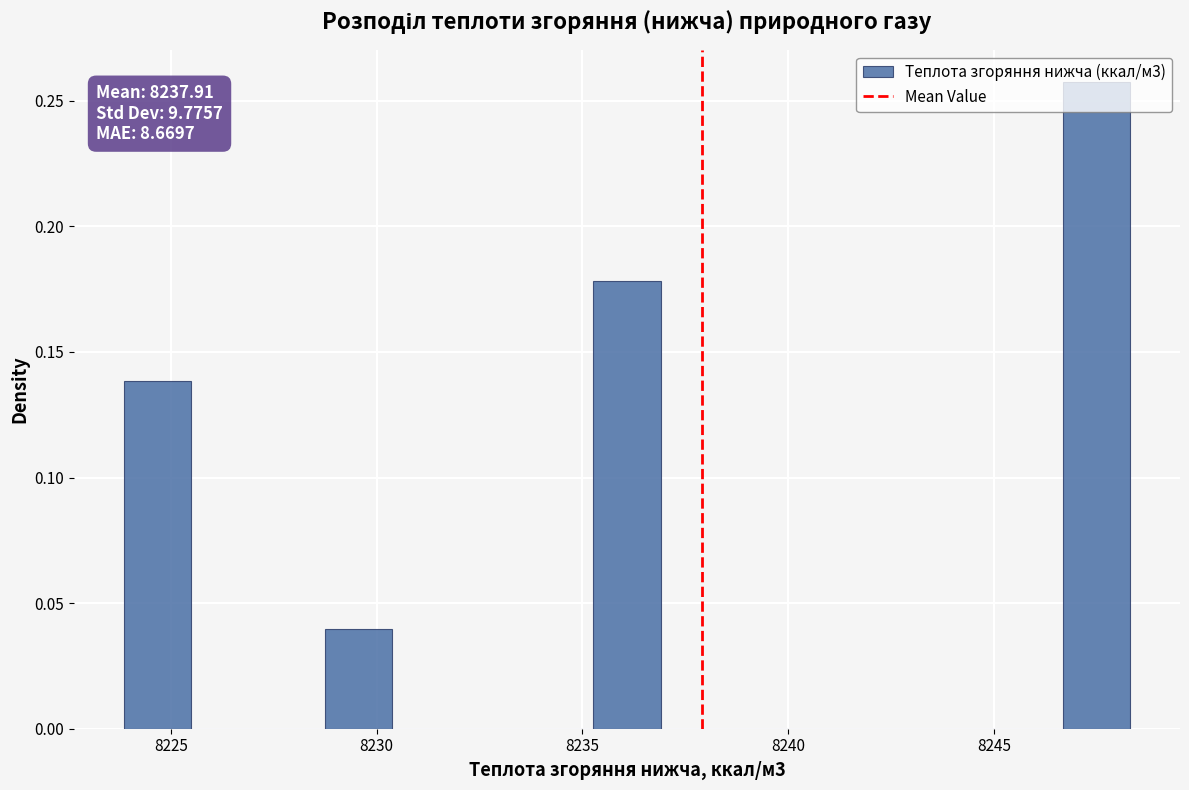

Read against the x-axis, roughly where is the centre of the tallest bar?

8247.5